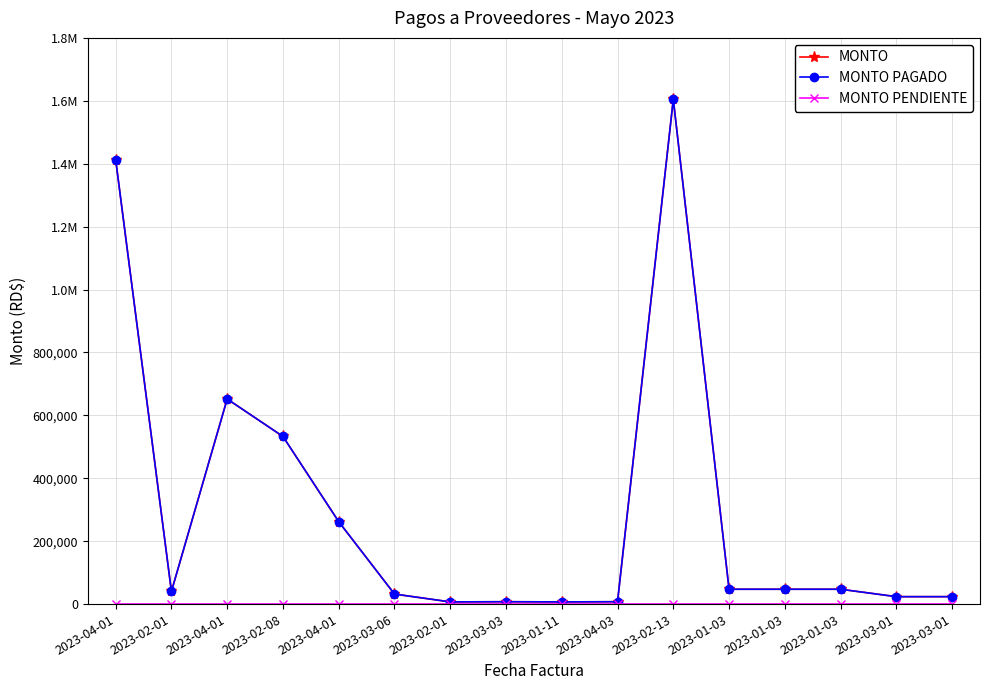

Which category has the highest value across all series?

2023-02-13